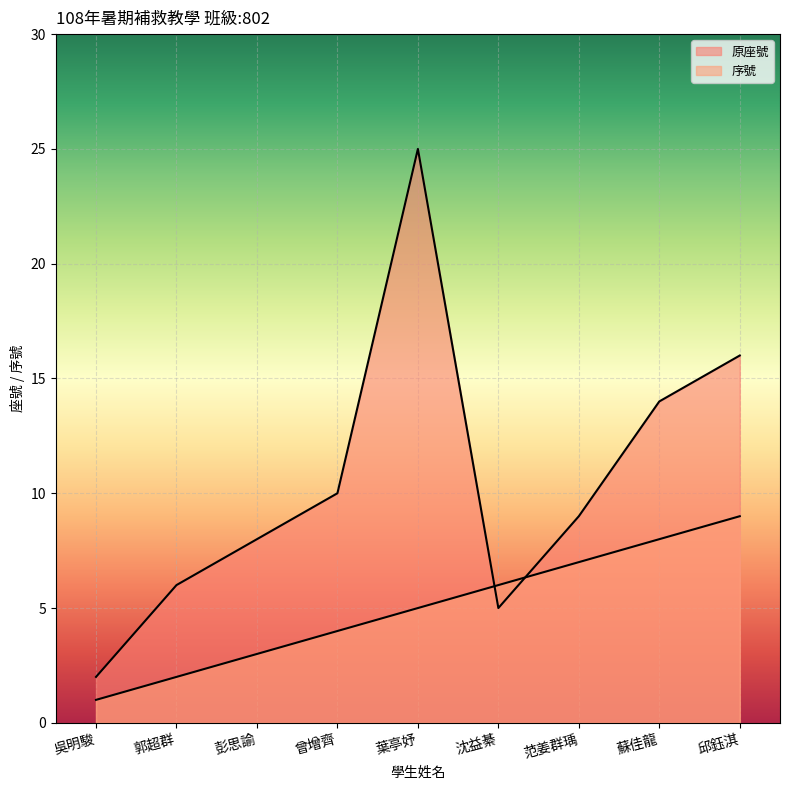

Does the chart display data point markers on the line(s)?

No